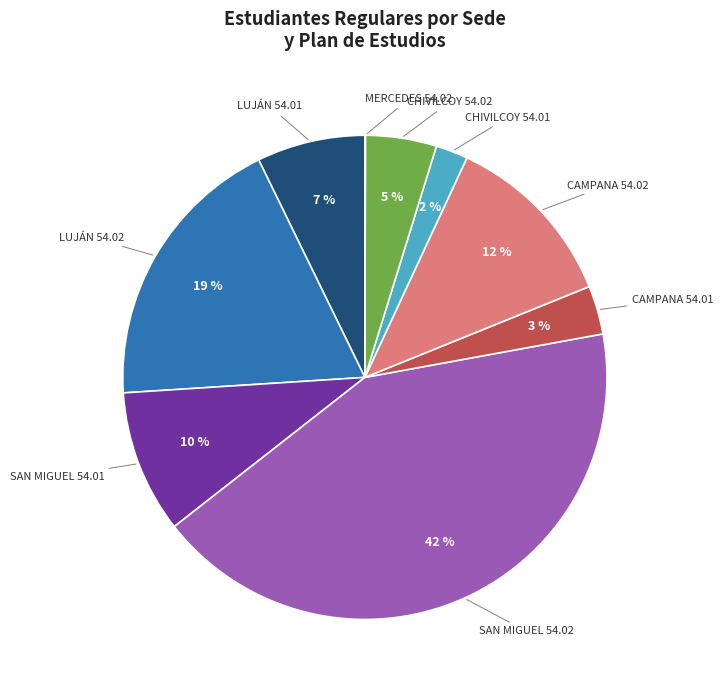

Does any single category account for the majority?

No